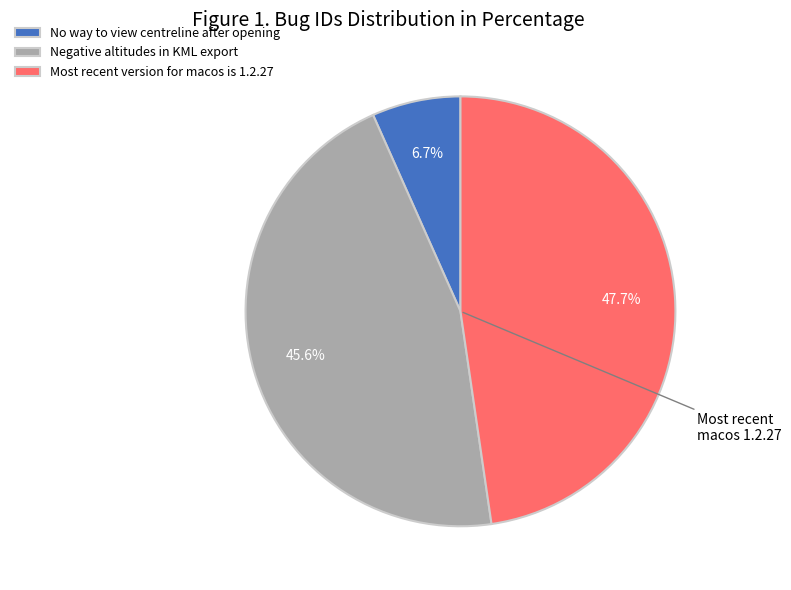

Between Negative altitudes in KML export and Most recent version for macos is 1.2.27, which is larger?

Most recent version for macos is 1.2.27